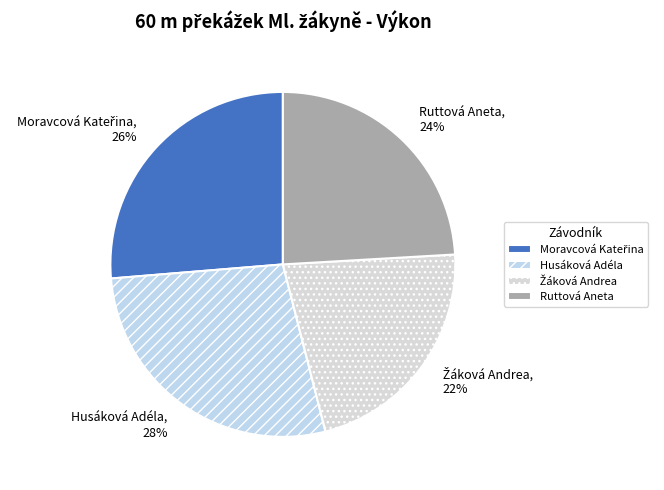

Combined, do Ruttová Aneta and Husáková Adéla account for over 50%?

Yes